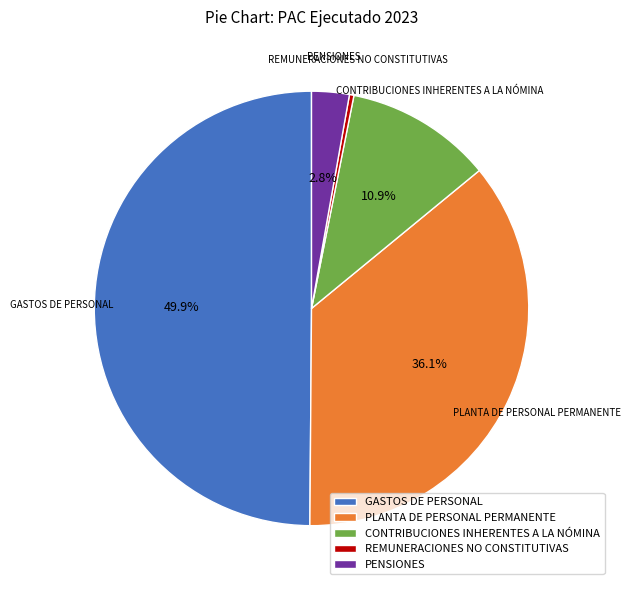

Approximately how many times larger is the value at PLANTA DE PERSONAL PERMANENTE compared to PENSIONES?

12.9